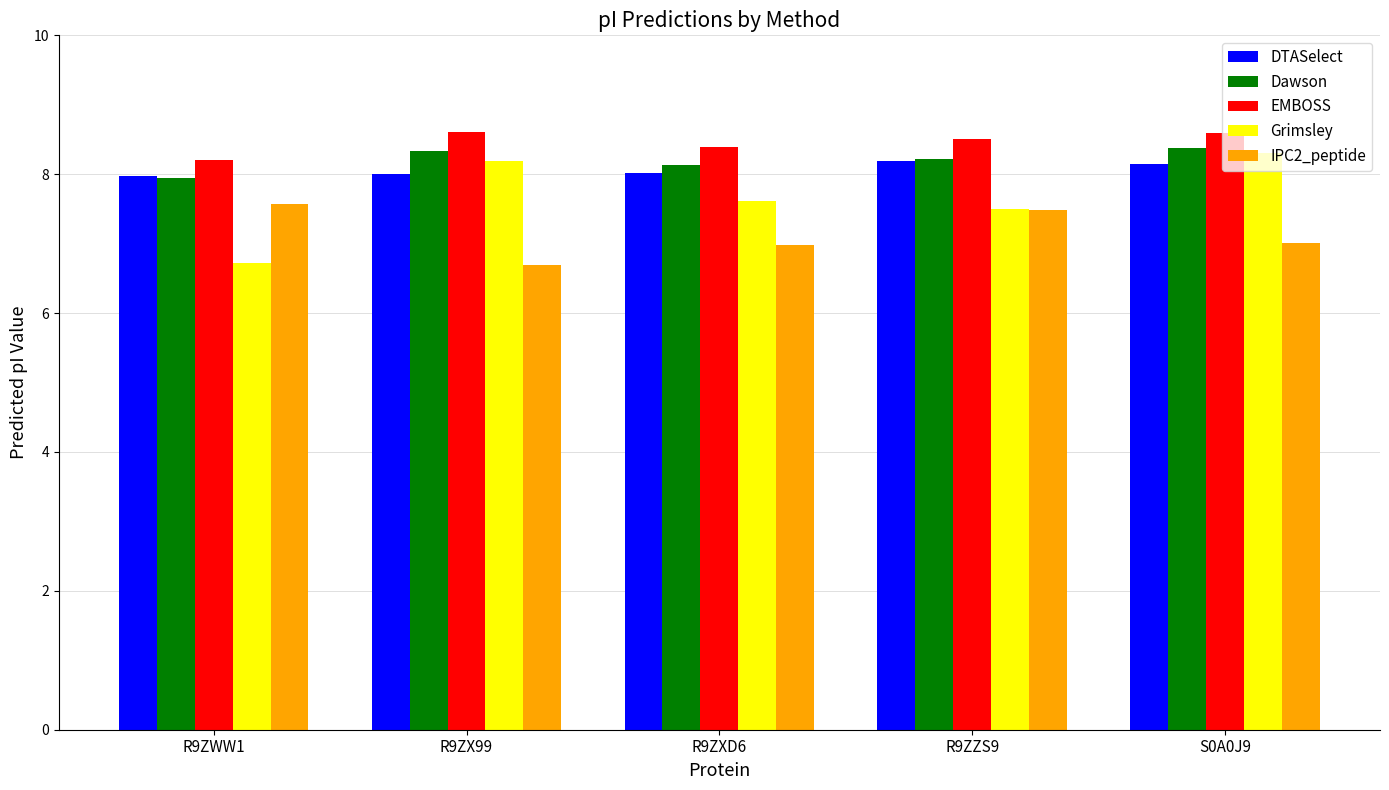

True or false: IPC2_peptide has a value of 6.7 at R9ZX99.

True